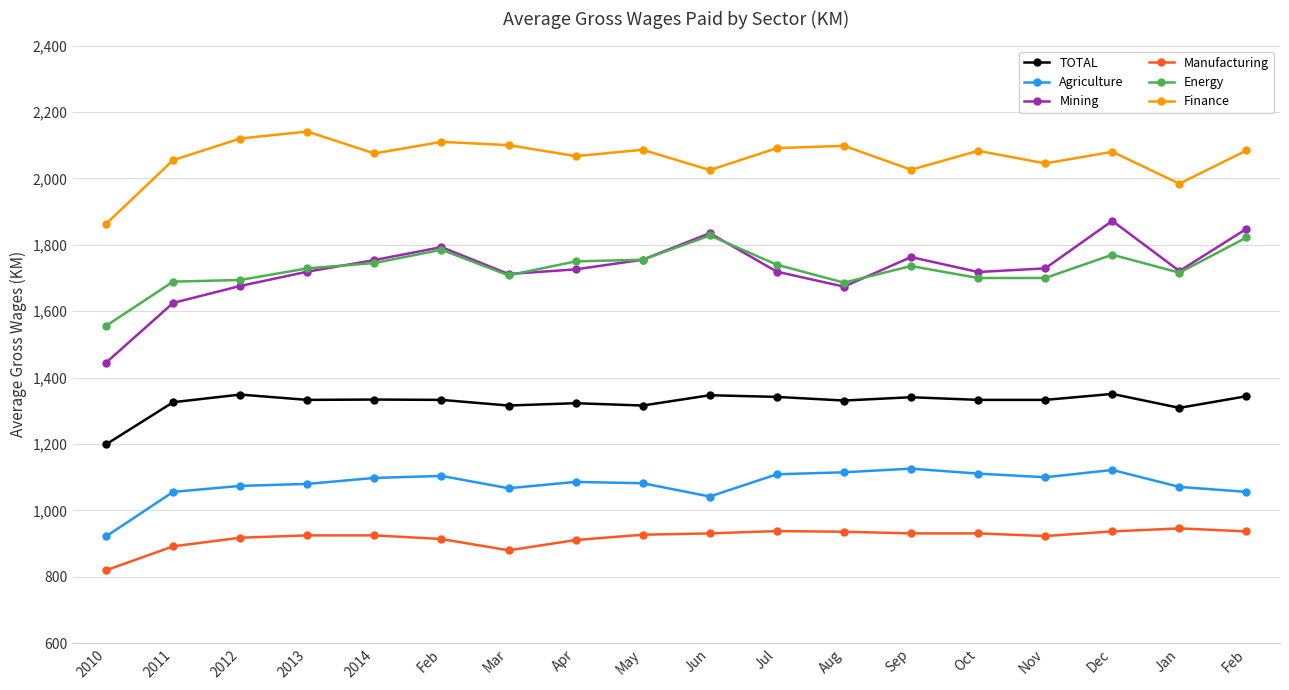

How many lines are shown in the chart?

6